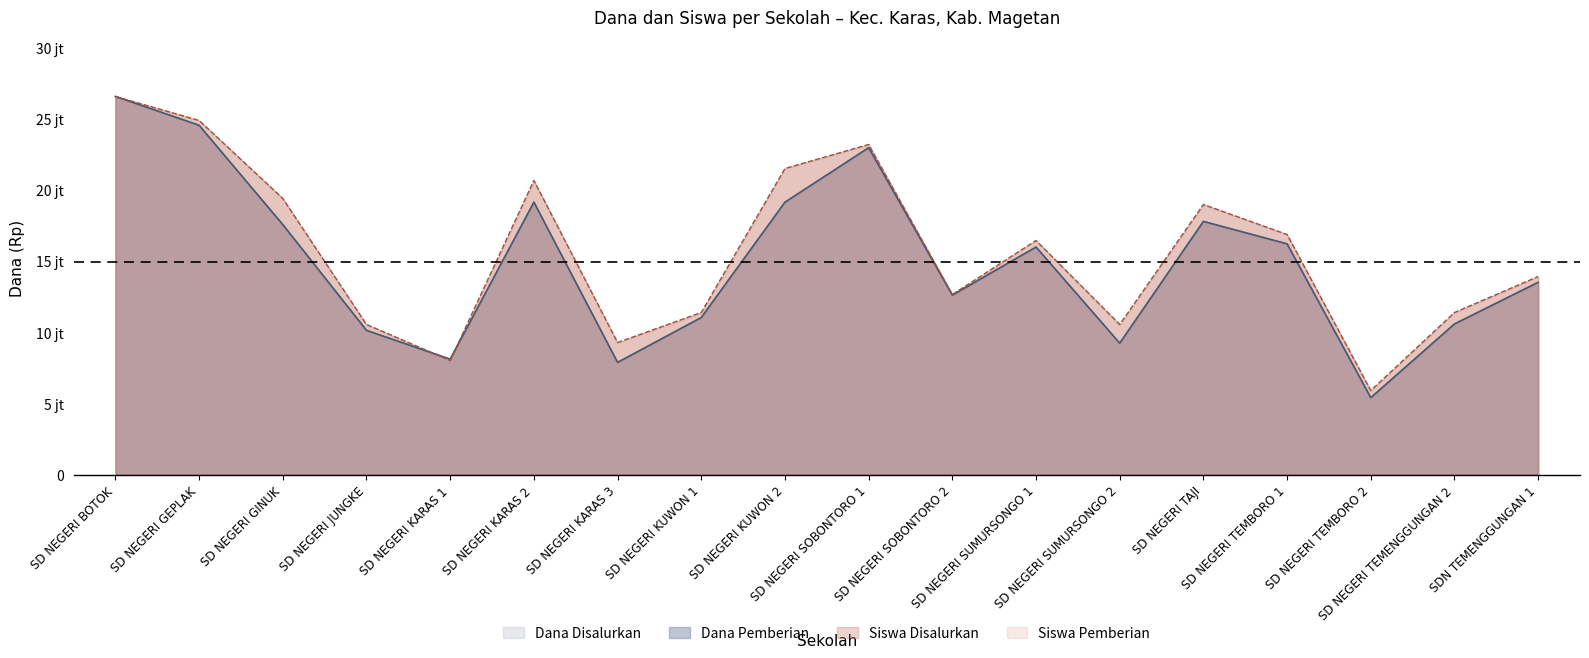

Reading left to right, extract all data points from this chart.

Dana Disalurkan: SD NEGERI BOTOK=26550000.0	SD NEGERI GEPLAK=24525000.0	SD NEGERI GINUK=17550000.0	SD NEGERI JUNGKE=10125000.0	SD NEGERI KARAS 1=8100000.0	SD NEGERI KARAS 2=19125000.0	SD NEGERI KARAS 3=7875000.0	SD NEGERI KUWON 1=11025000.0	SD NEGERI KUWON 2=19125000.0	SD NEGERI SOBONTORO 1=22950000.0	SD NEGERI SOBONTORO 2=12600000.0	SD NEGERI SUMURSONGO 1=15975000.0	SD NEGERI SUMURSONGO 2=9225000.0	SD NEGERI TAJI=17775000.0	SD NEGERI TEMBORO 1=16200000.0	SD NEGERI TEMBORO 2=5400000.0	SD NEGERI TEMENGGUNGAN 2=10575000.0	SDN TEMENGGUNGAN 1=13500000.0
Dana Pemberian: SD NEGERI BOTOK=26550000.0	SD NEGERI GEPLAK=24525000.0	SD NEGERI GINUK=17550000.0	SD NEGERI JUNGKE=10125000.0	SD NEGERI KARAS 1=8100000.0	SD NEGERI KARAS 2=19125000.0	SD NEGERI KARAS 3=7875000.0	SD NEGERI KUWON 1=11025000.0	SD NEGERI KUWON 2=19125000.0	SD NEGERI SOBONTORO 1=22950000.0	SD NEGERI SOBONTORO 2=12600000.0	SD NEGERI SUMURSONGO 1=15975000.0	SD NEGERI SUMURSONGO 2=9225000.0	SD NEGERI TAJI=17775000.0	SD NEGERI TEMBORO 1=16200000.0	SD NEGERI TEMBORO 2=5400000.0	SD NEGERI TEMENGGUNGAN 2=10575000.0	SDN TEMENGGUNGAN 1=13500000.0
Siswa Disalurkan: SD NEGERI BOTOK=26550000.0	SD NEGERI GEPLAK=24864285.7	SD NEGERI GINUK=19385714.3	SD NEGERI JUNGKE=10535714.3	SD NEGERI KARAS 1=8007142.9	SD NEGERI KARAS 2=20650000.0	SD NEGERI KARAS 3=9271428.6	SD NEGERI KUWON 1=11378571.4	SD NEGERI KUWON 2=21492857.1	SD NEGERI SOBONTORO 1=23178571.4	SD NEGERI SOBONTORO 2=12642857.1	SD NEGERI SUMURSONGO 1=16435714.3	SD NEGERI SUMURSONGO 2=10535714.3	SD NEGERI TAJI=18964285.7	SD NEGERI TEMBORO 1=16857142.9	SD NEGERI TEMBORO 2=5900000.0	SD NEGERI TEMENGGUNGAN 2=11378571.4	SDN TEMENGGUNGAN 1=13907142.9